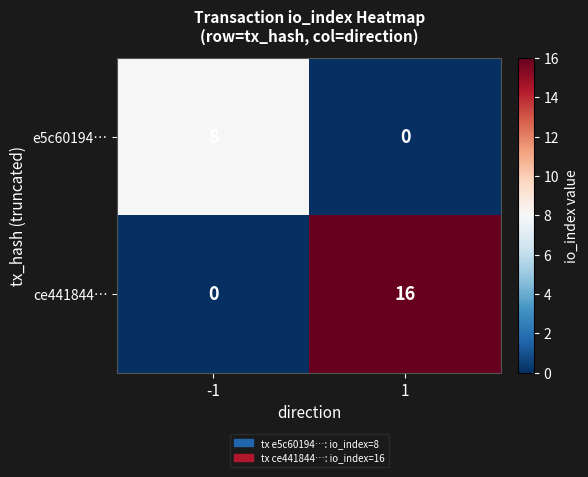

Is it true that e5c60194… equals 8 at -1?

True